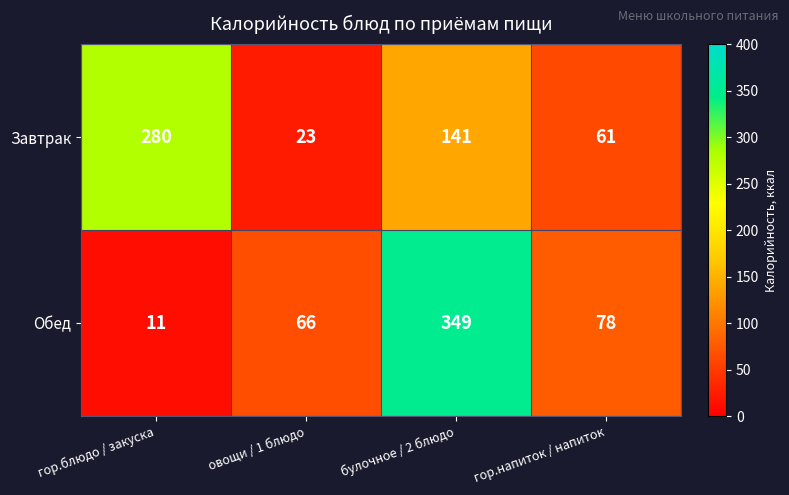

What is the sum of the Завтрак values at гор.блюдо / закуска and овощи / 1 блюдо?

303